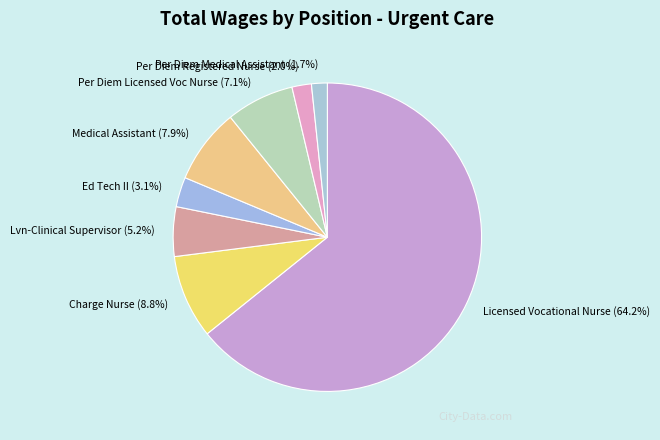

Does any single category account for the majority?

Yes